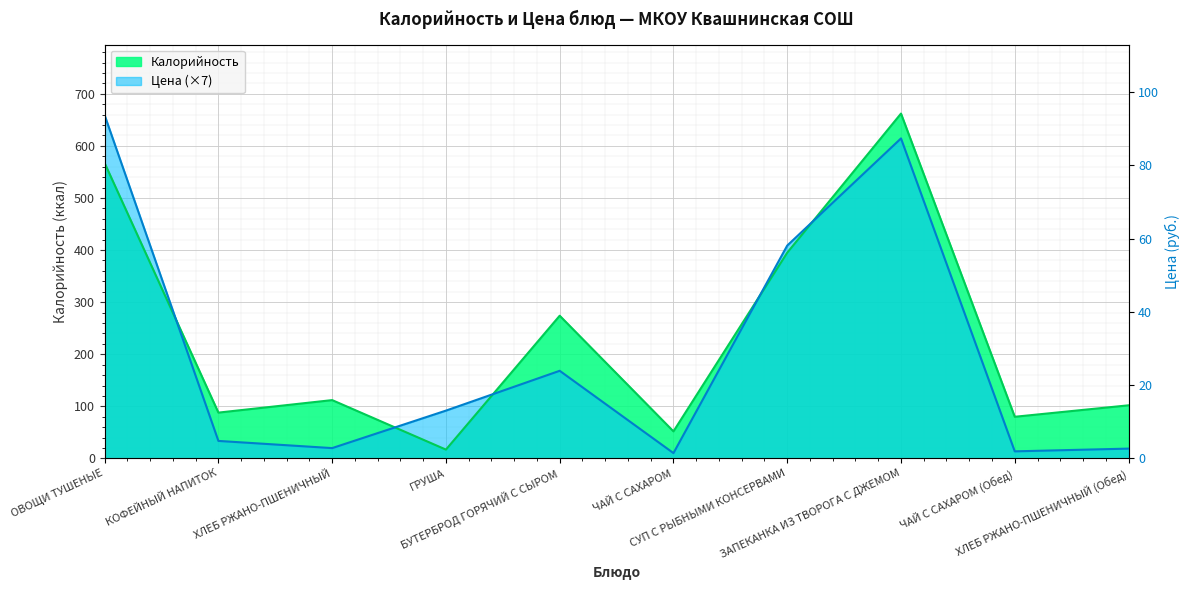

Does the chart display data point markers on the line(s)?

No